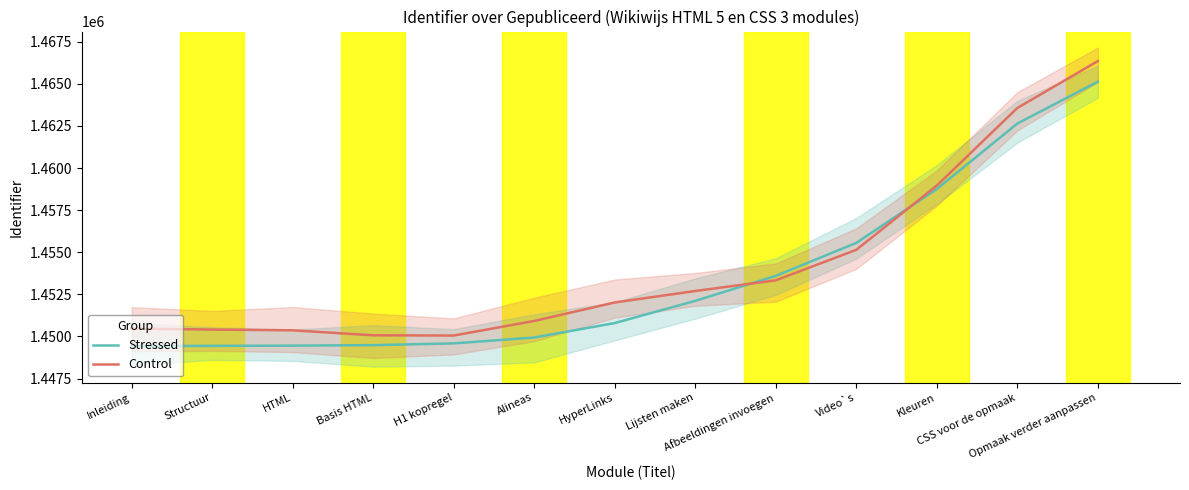

What is the total value across all series at H1 kopregel?

2899636.7